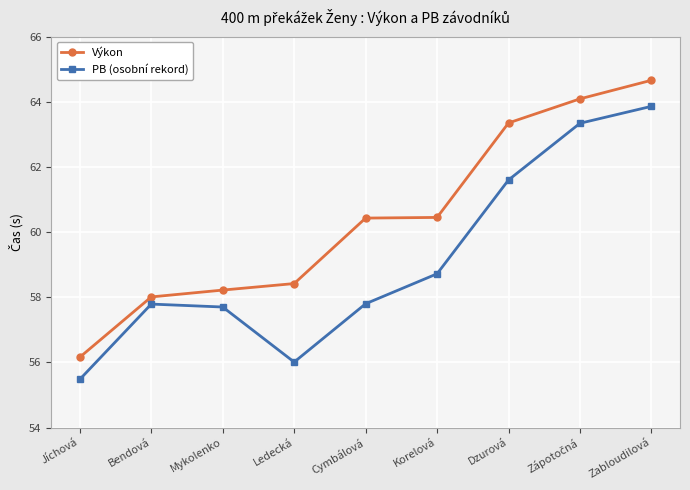

At which category is the sum across all series the highest?

Zabloudilová